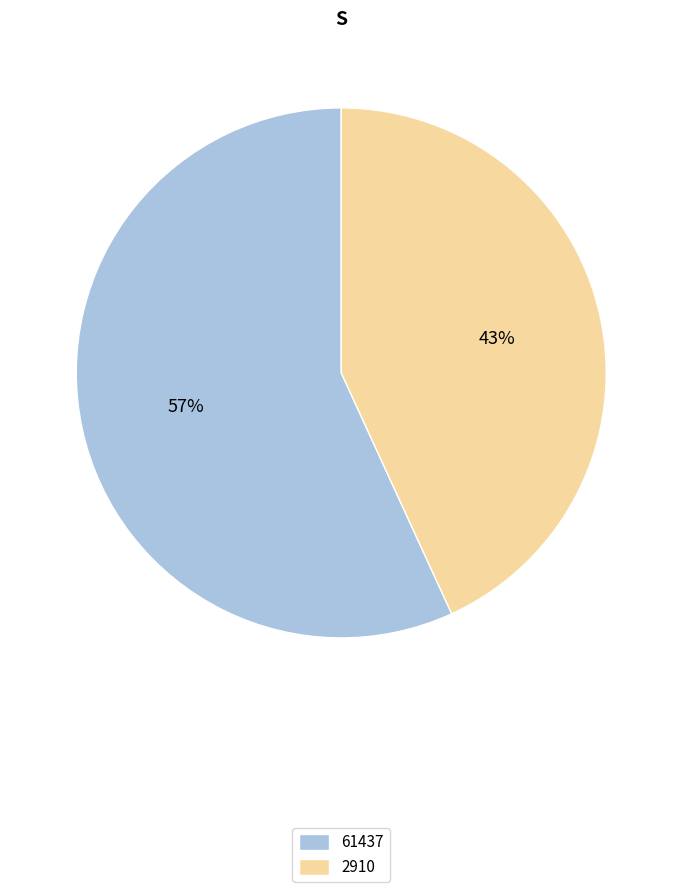

True or false: 61437 accounts for 57% of the total.

True